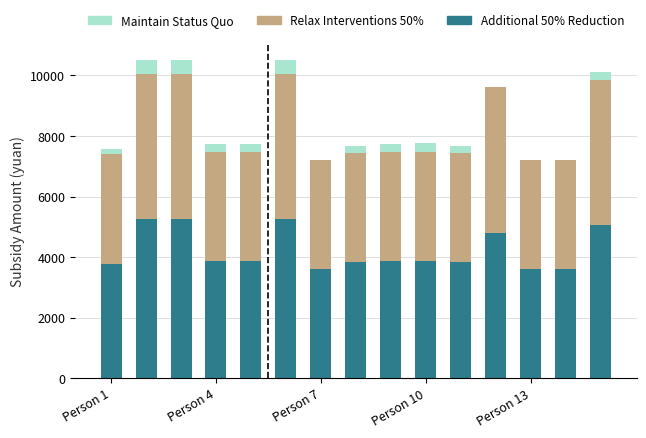

Count the number of categories in the chart.

15